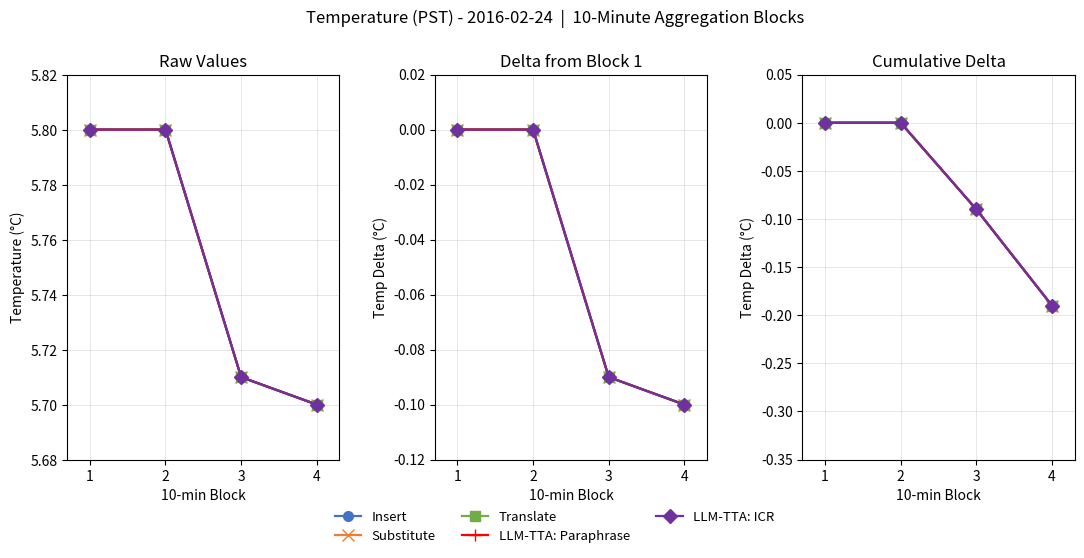

The value of Translate at 1 is 0.1. True or false?

False